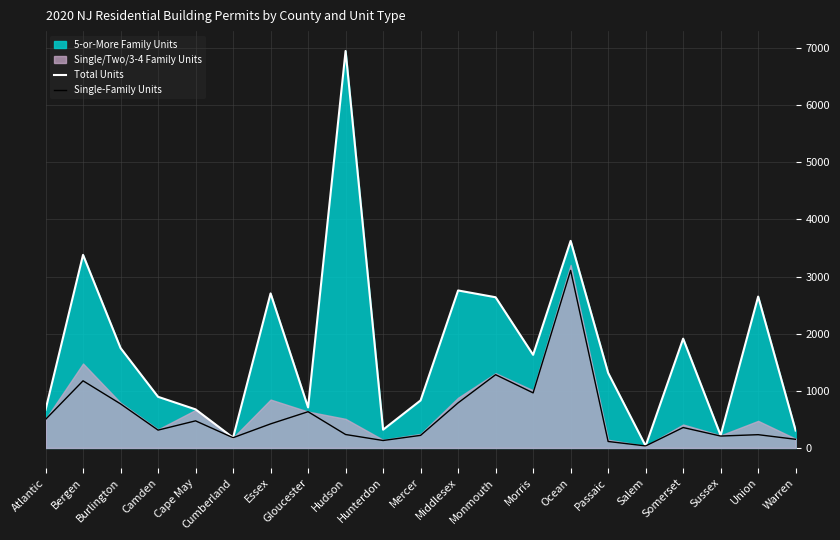

Which series changed the most between Bergen and Middlesex?

Total Units